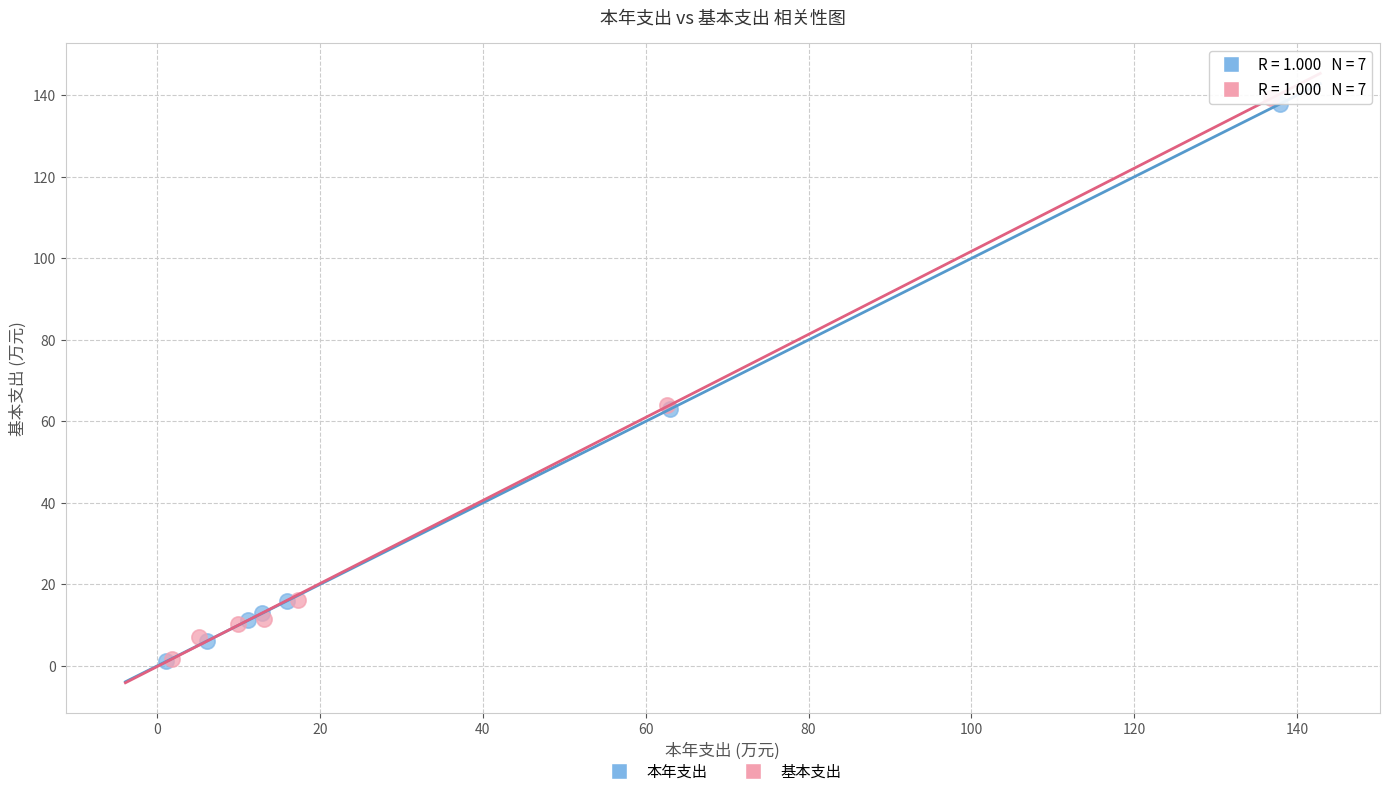

Which series has the widest spread of Y values?

基本支出